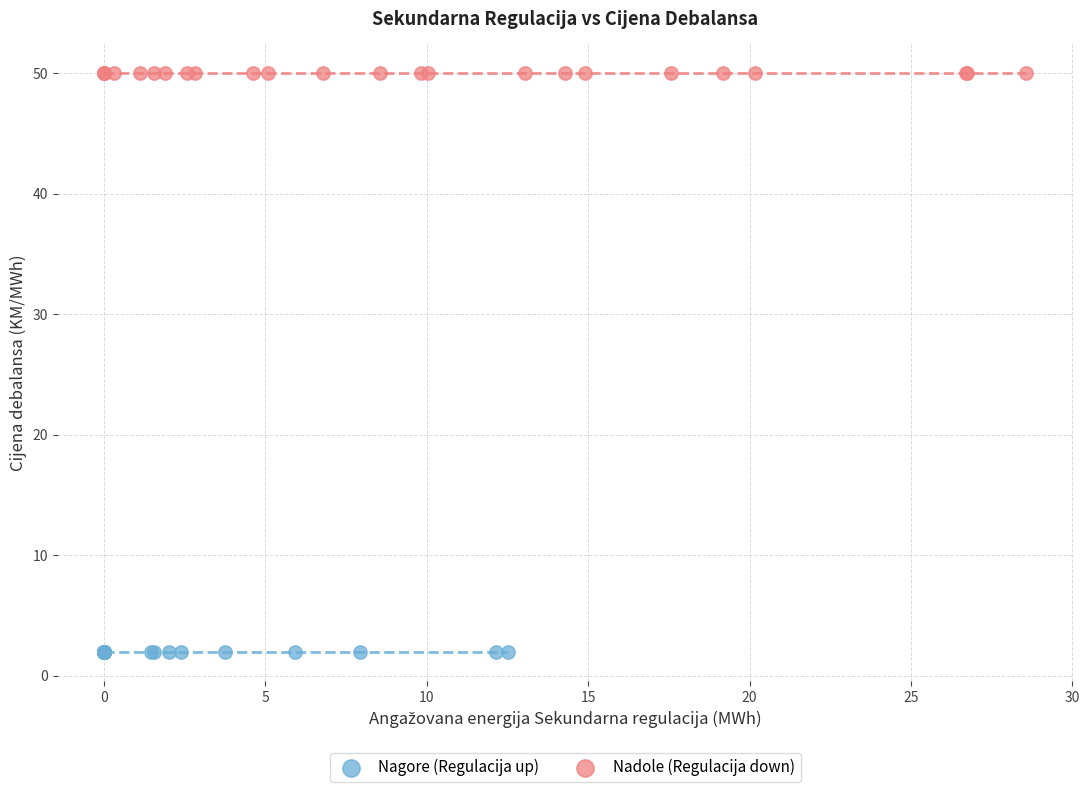

What are all the series names shown in the legend?

Nagore (Regulacija up), Nadole (Regulacija down)